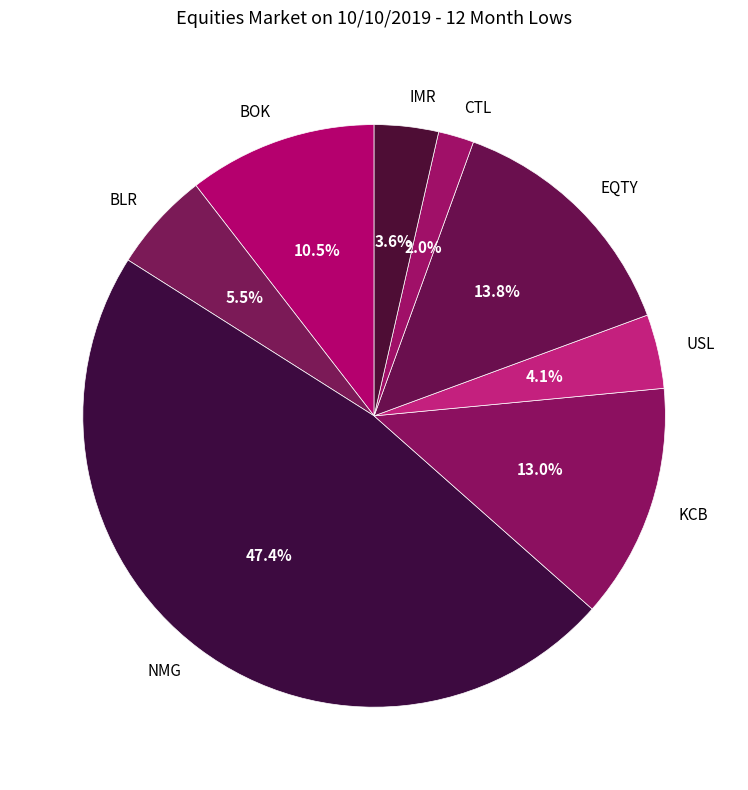

How many segments does this pie chart have?

8